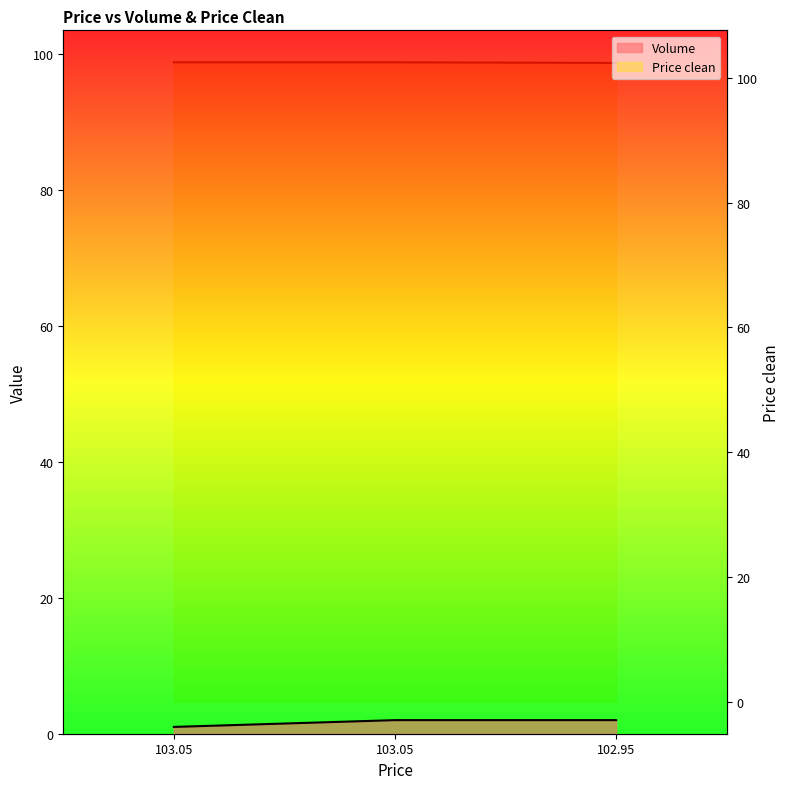

Read the Volume value at 103.05.

2.0